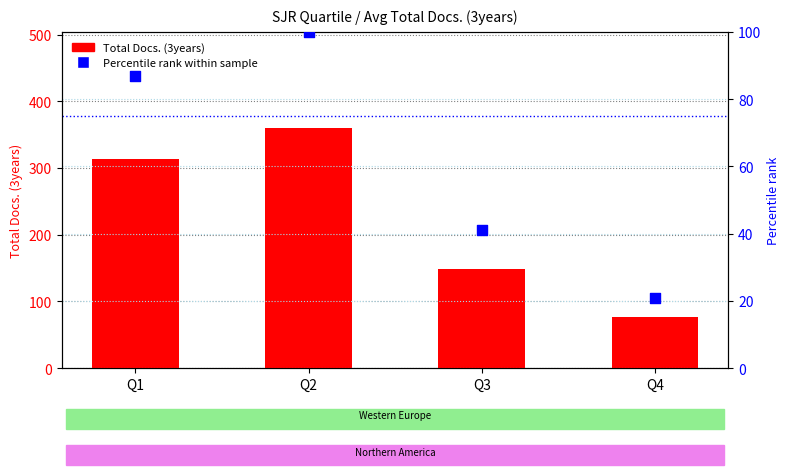

At which category is the sum across all series the highest?

Q2